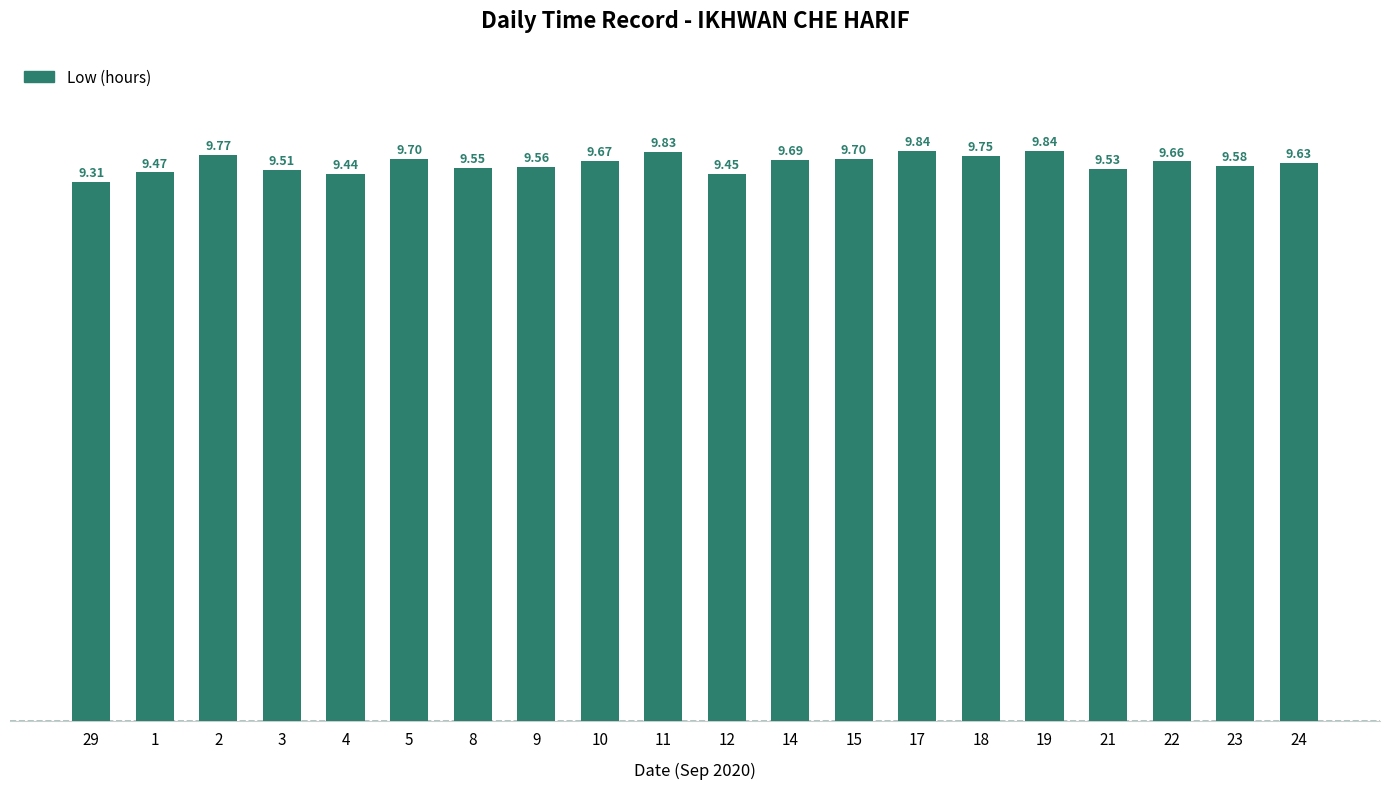

Count the number of categories in the chart.

20